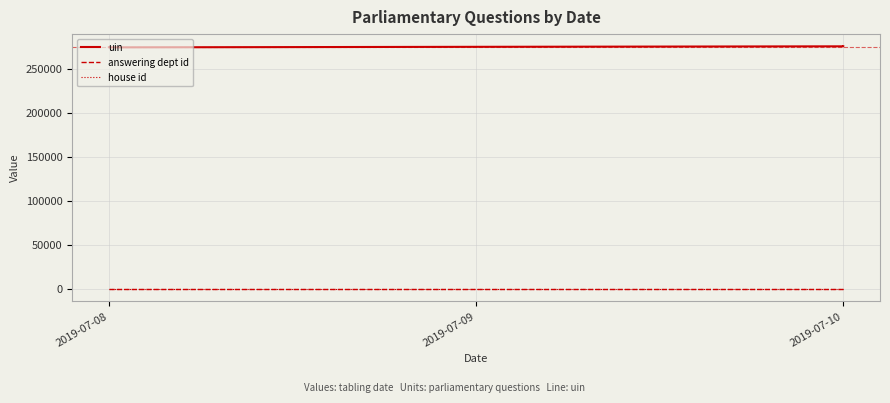

Which category has the lowest value across all series?

2019-07-10